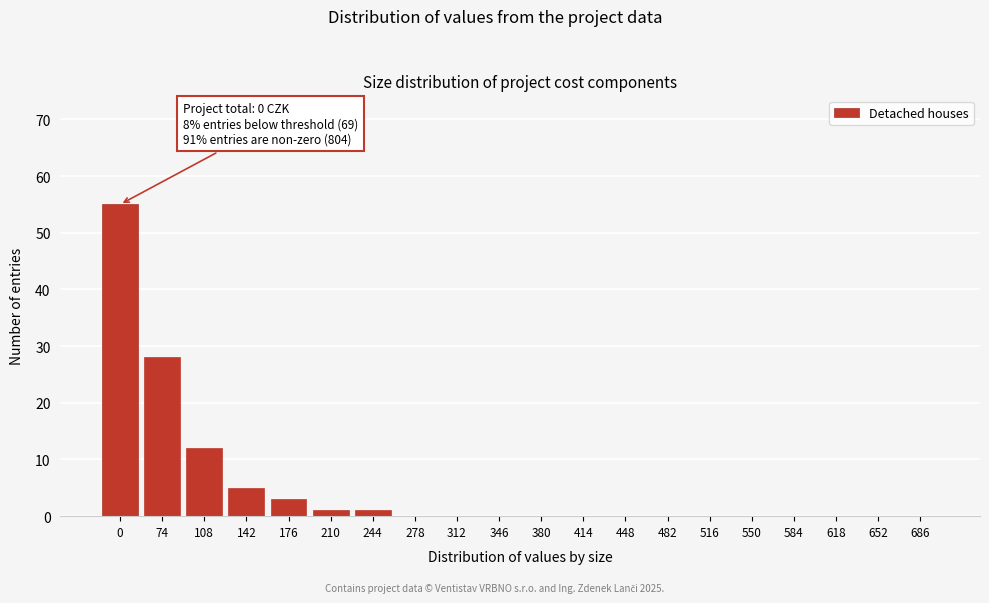

Reading right to left, extract all data points from this chart.

686=0	652=0	618=0	584=0	550=0	516=0	482=0	448=0	414=0	380=0	346=0	312=0	278=0	244=1	210=1	176=3	142=5	108=12	74=28	0=55